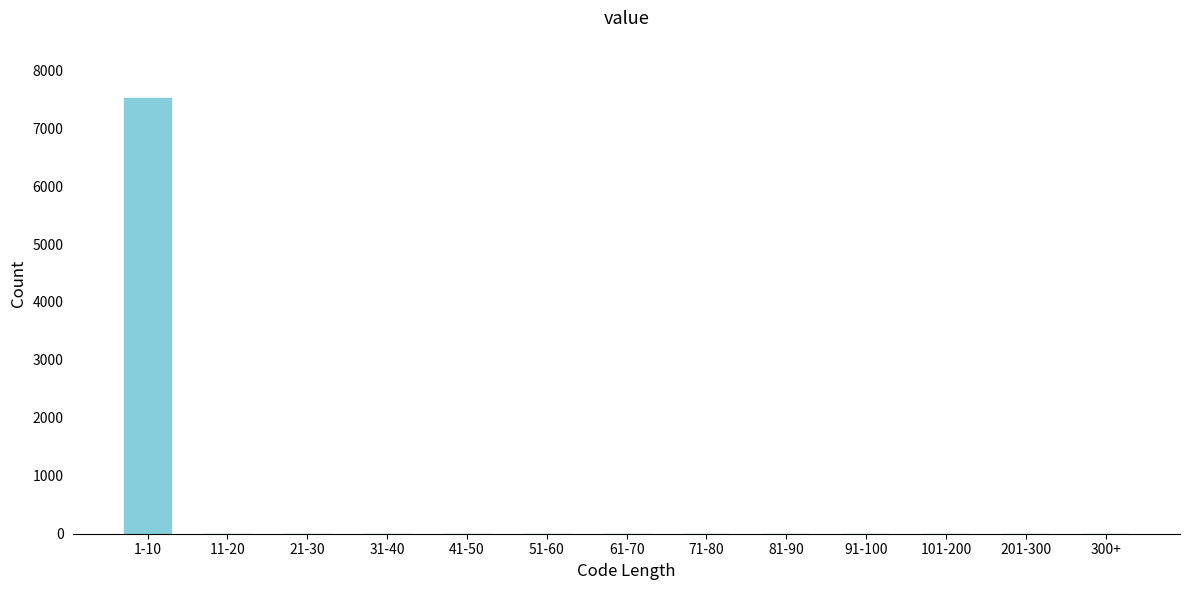

Reading left to right, transcribe all the data shown in this chart.

1-10=7526	11-20=0	21-30=0	31-40=0	41-50=0	51-60=0	61-70=0	71-80=0	81-90=0	91-100=0	101-200=0	201-300=0	300+=0